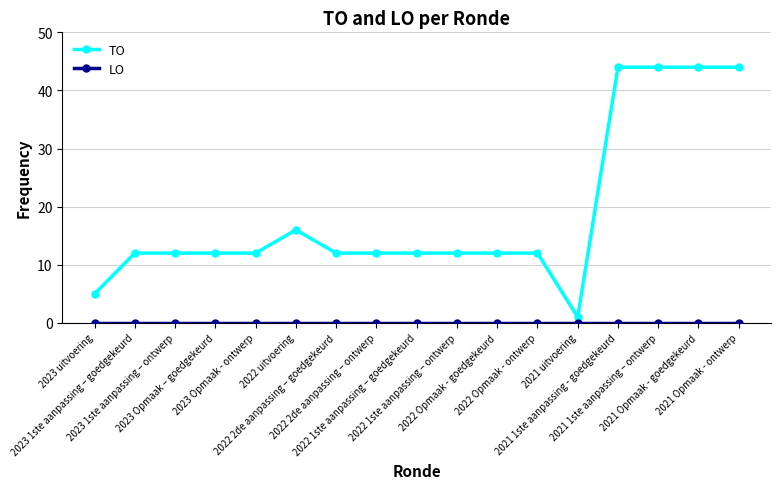

What is the value of the TO point at the 9th from the left?

12